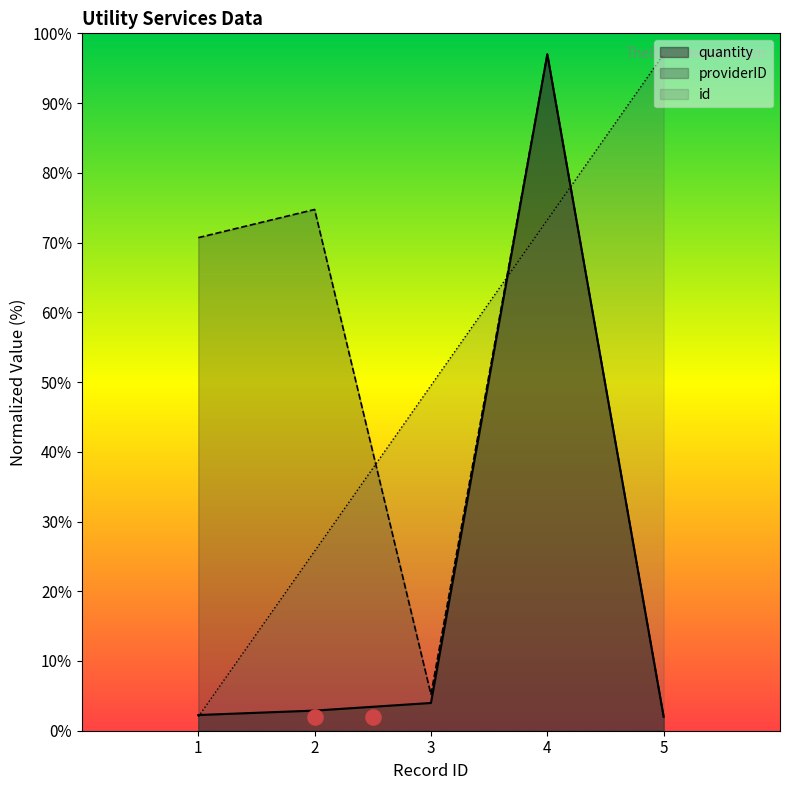

What are all the series names shown in the legend?

quantity, providerID, id